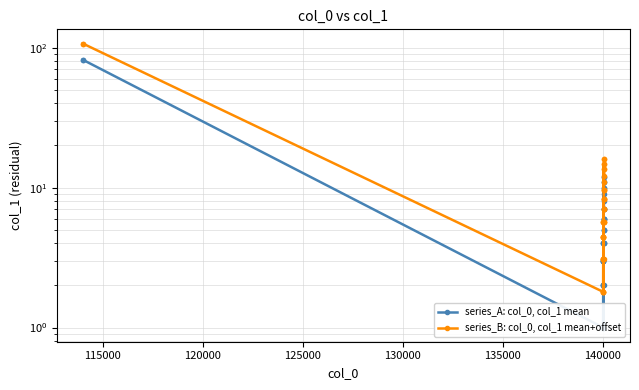

Does the chart have visible grid lines?

Yes